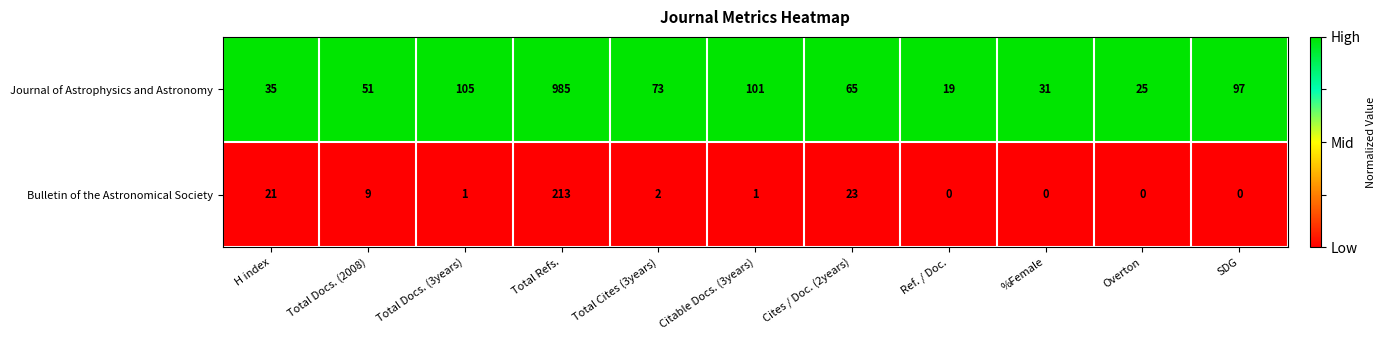

At which label does Journal of Astrophysics and Astronomy reach its peak?

Total Refs.